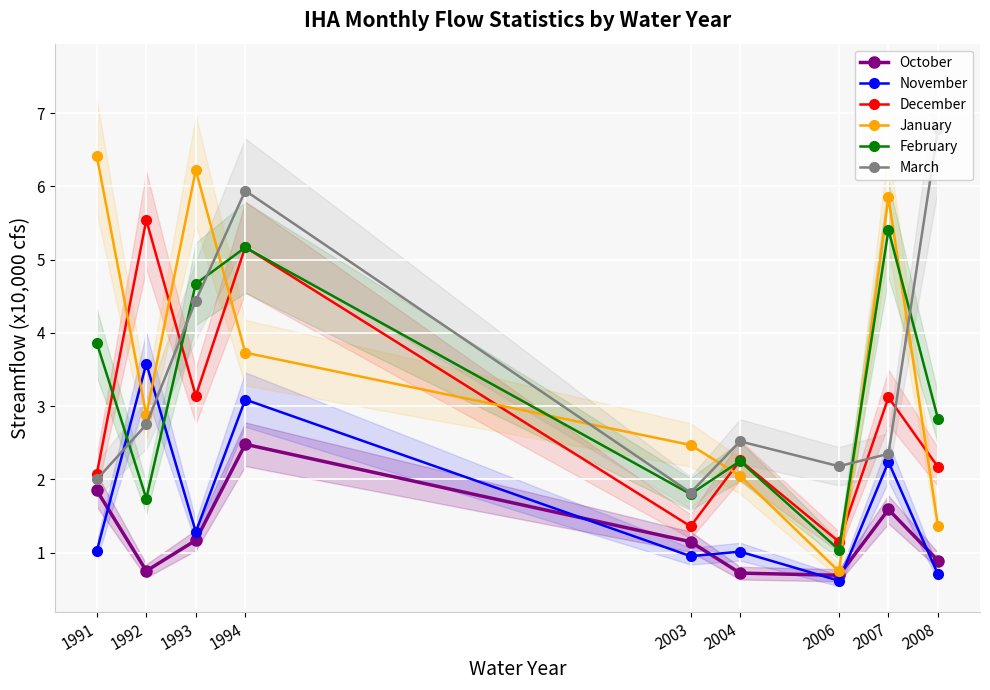

What is the sum of the February values at 2004 and 2007?

7.7